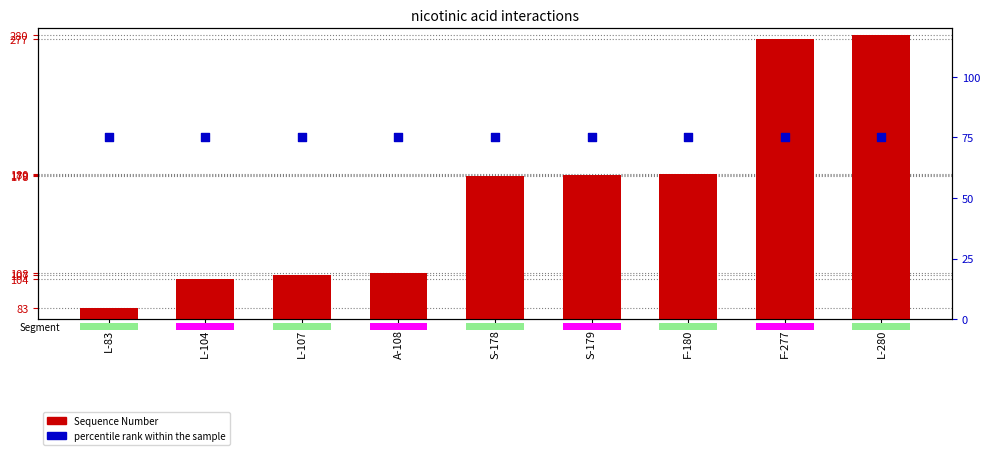

Is the value of percentile rank within the sample at F-277 greater than the value of Sequence Number at F-180?

No